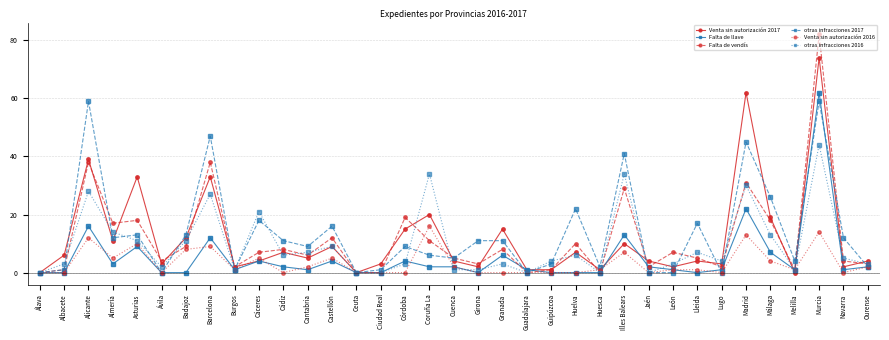

What is the difference between the Falta de llave values at Cáceres and Lugo?

3